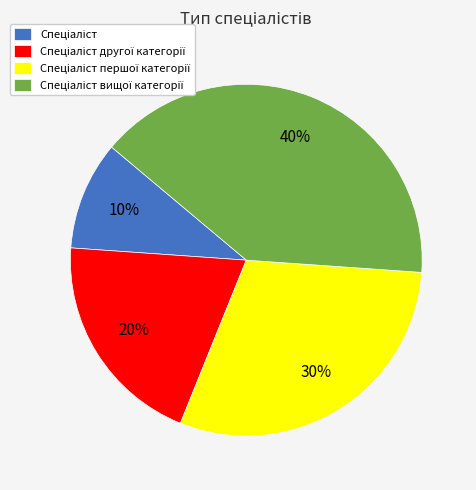

To the nearest percent, what is the average slice percentage?

25%